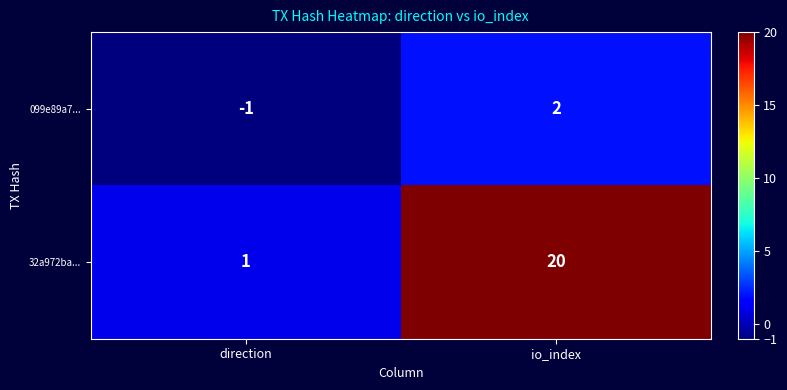

What is the difference between the 099e89a7... values at io_index and direction?

3